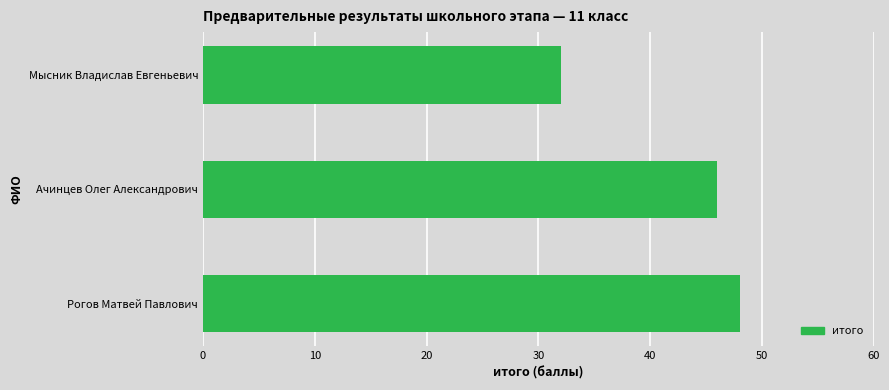

What is the average value?

42